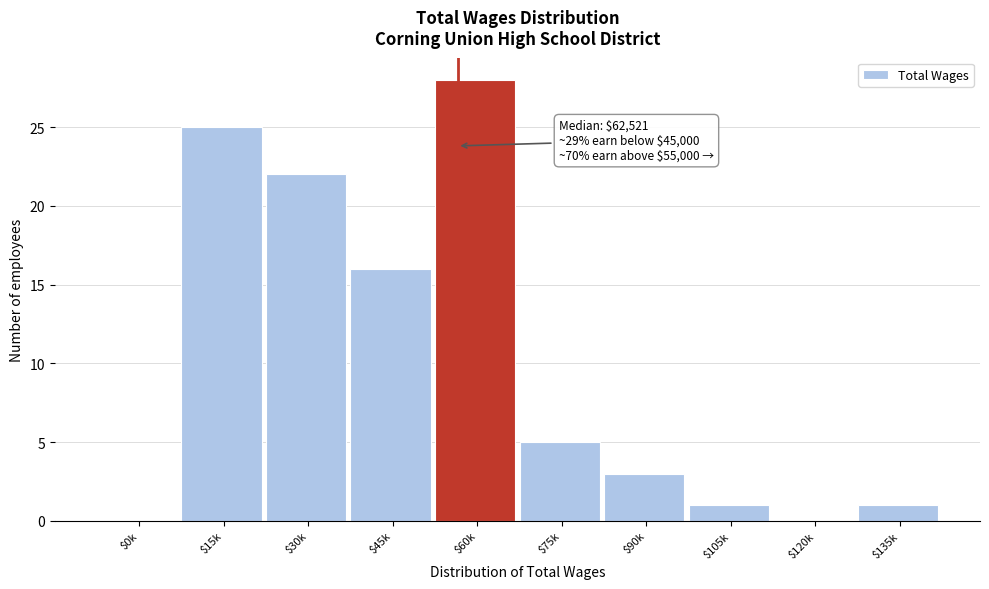

Which label corresponds to the largest value in the chart?

$60k